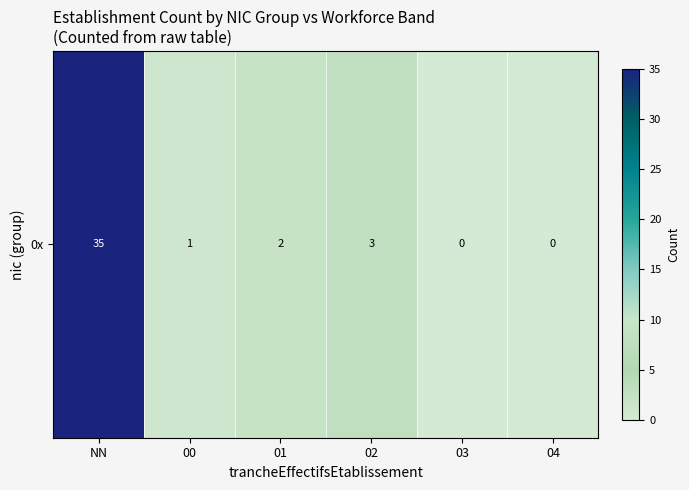

Count the number of categories in the chart.

6